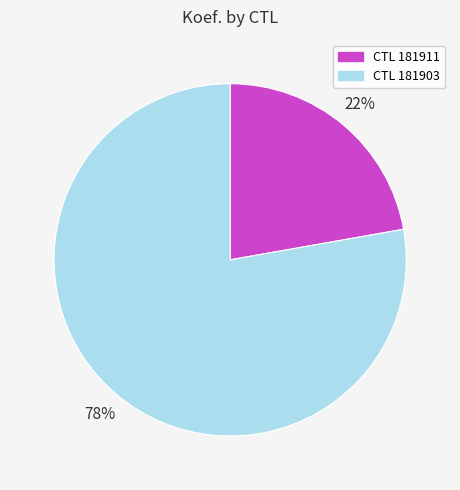

To the nearest percent, what is the average slice percentage?

50%